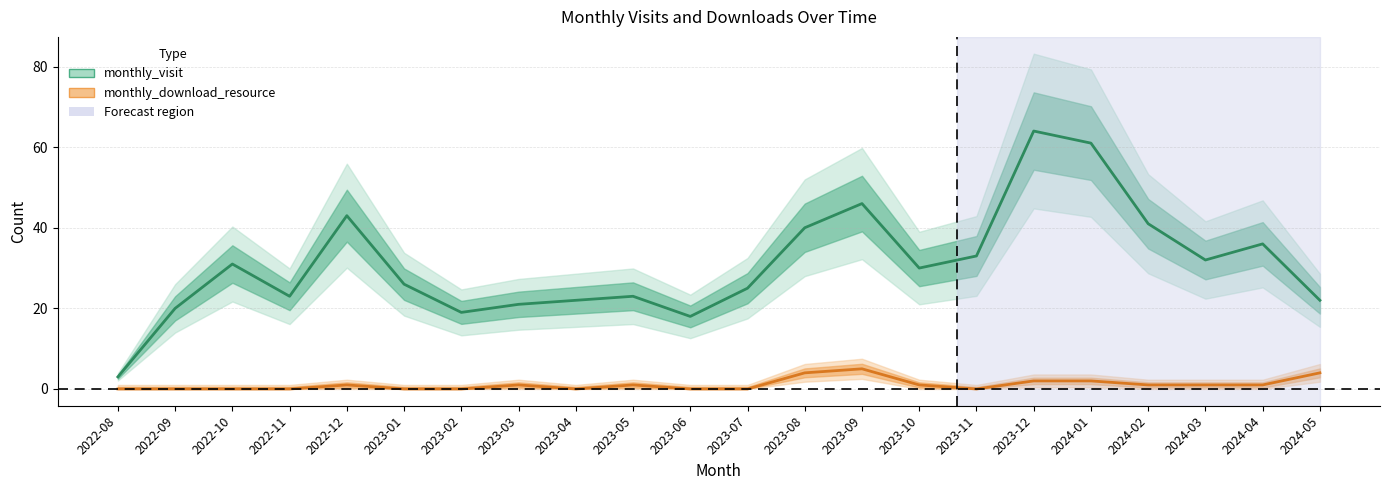

Reading right to left, extract all data points from this chart.

monthly_visit: 22	36	32	41	61	64	33	30	46	40	25	18	23	22	21	19	26	43	23	31	20	3
monthly_download_resource: 4	1	1	1	2	2	0	1	5	4	0	0	1	0	1	0	0	1	0	0	0	0